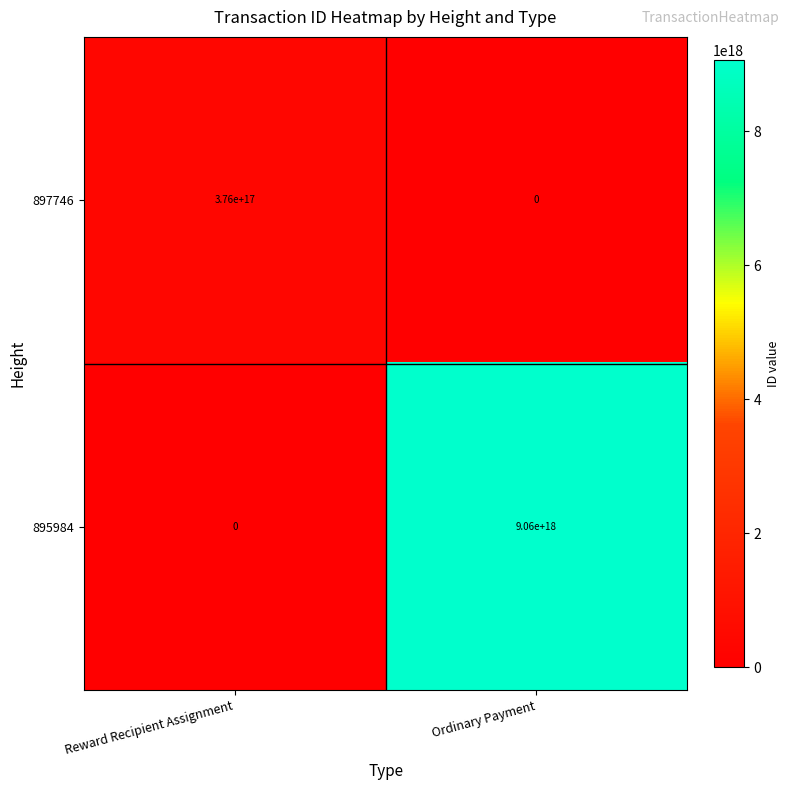

Between Reward Recipient Assignment and Ordinary Payment, which series saw the biggest shift?

895984